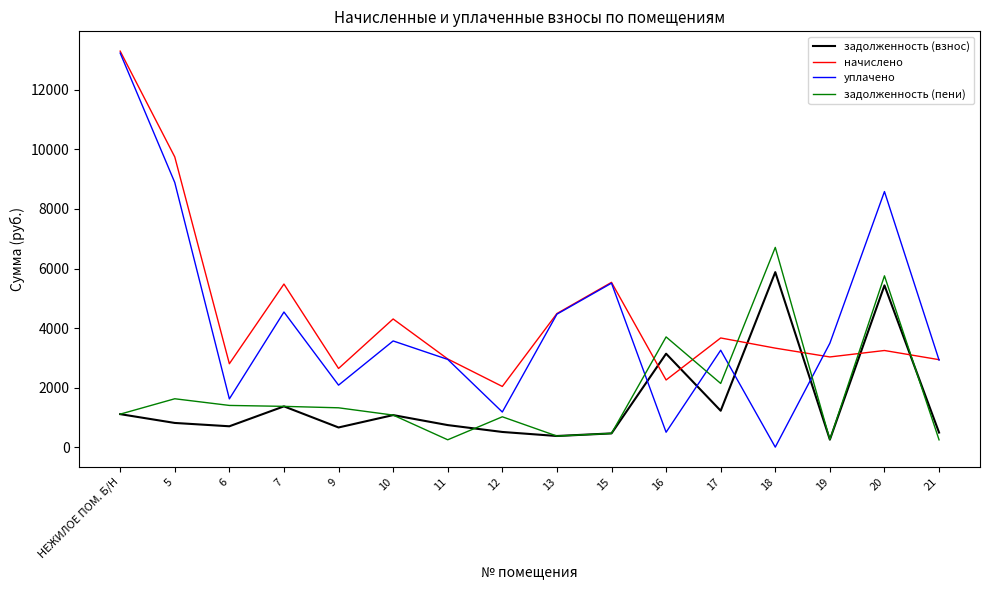

After their last crossing, which series has the higher values: начислено or задолженность (пени)?

начислено